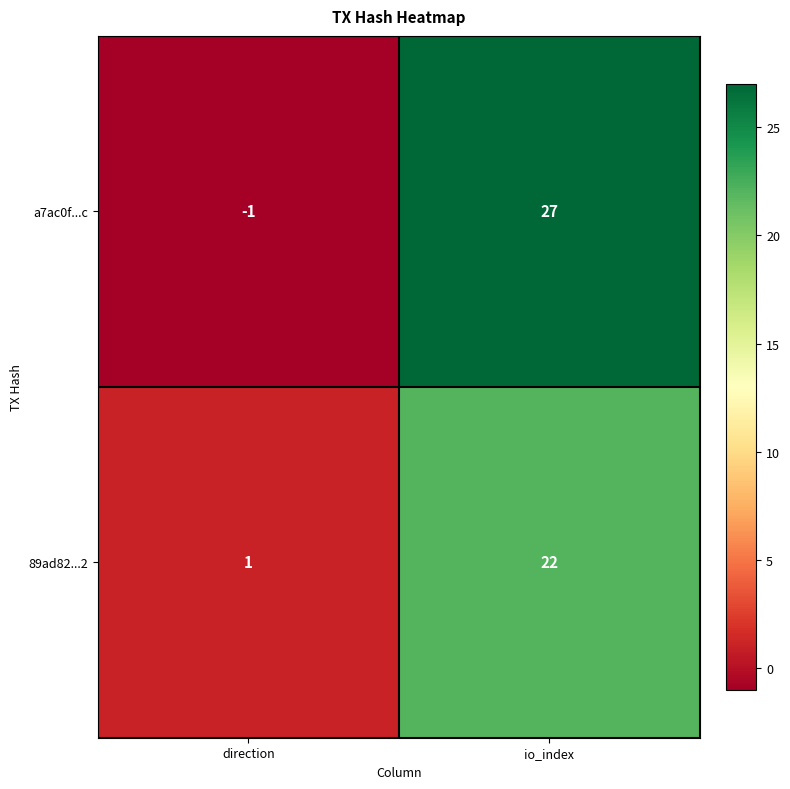

What is the sum of all 89ad82...2 values?

23